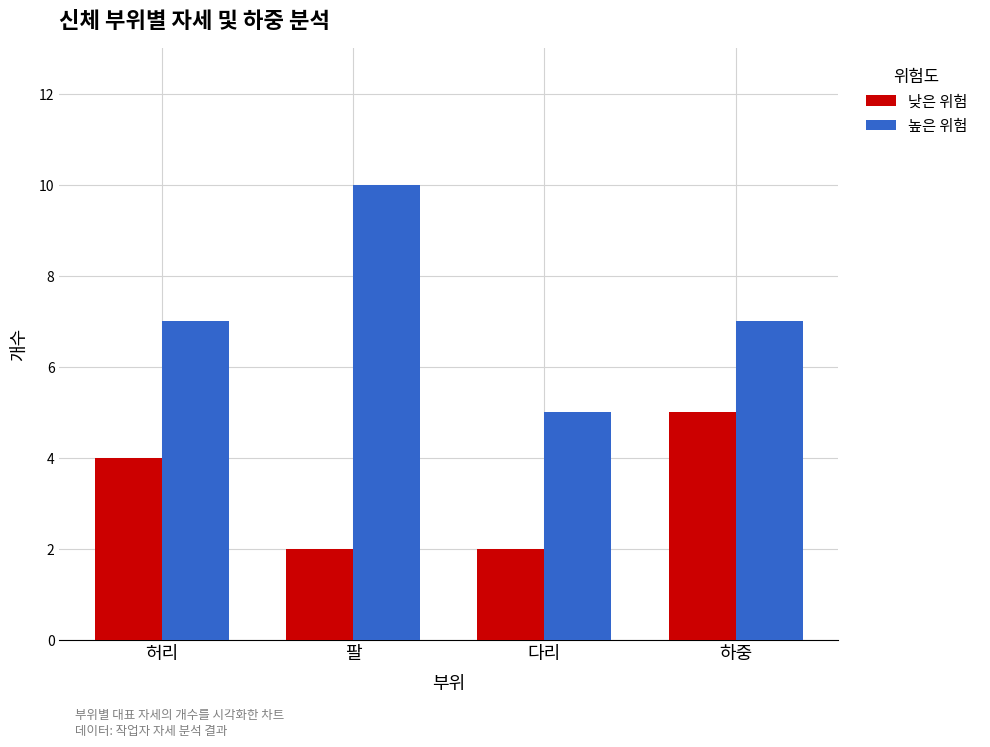

Is the value of 낮은 위험 at 하중 greater than the value of 높은 위험 at 하중?

No